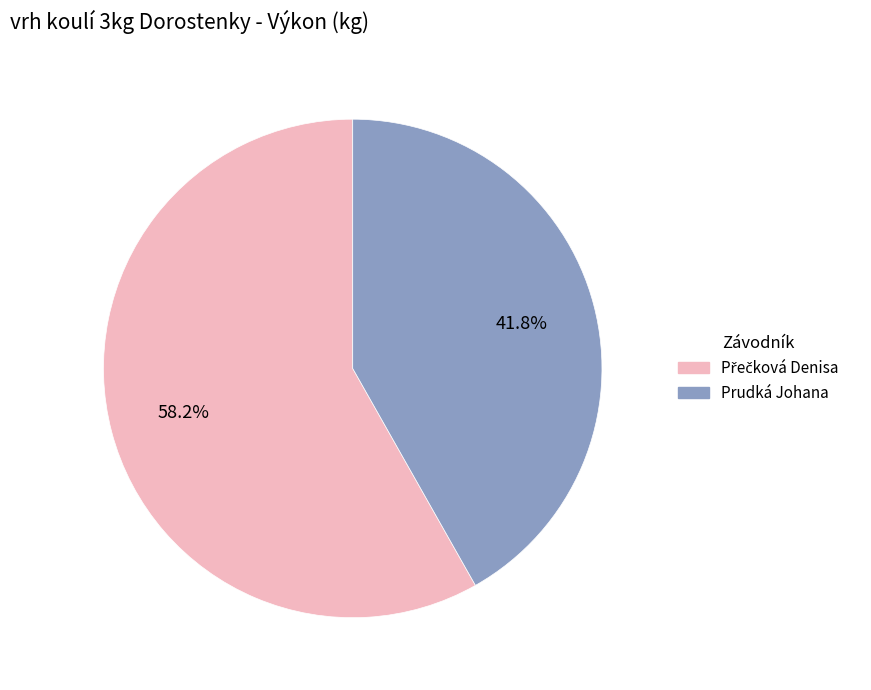

How many segments does this pie chart have?

2